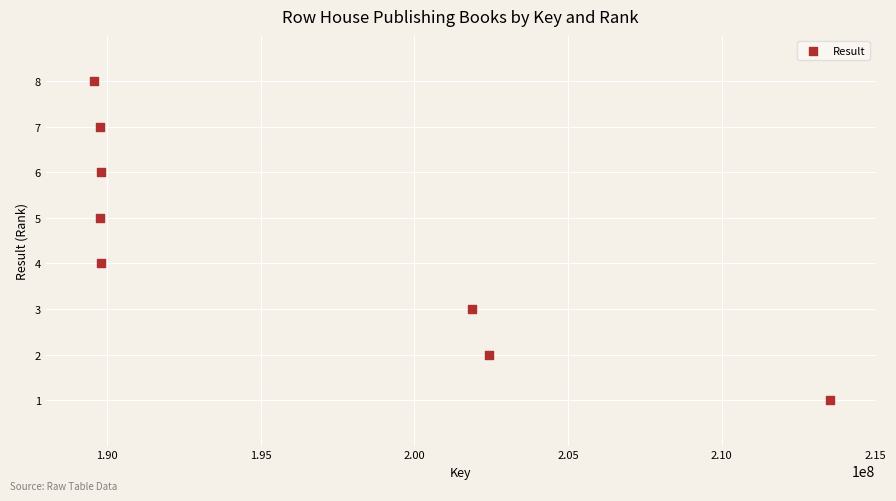

What is the average X value?

195819493